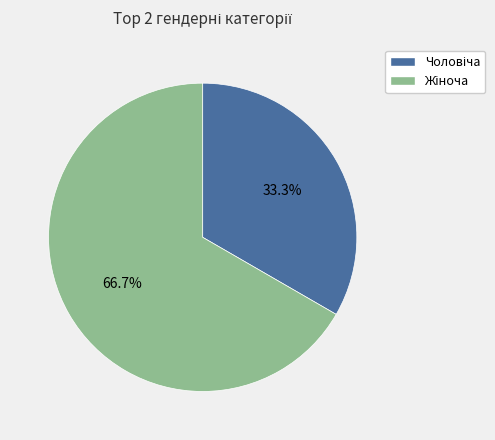

To the nearest percent, what is the average slice percentage?

50%